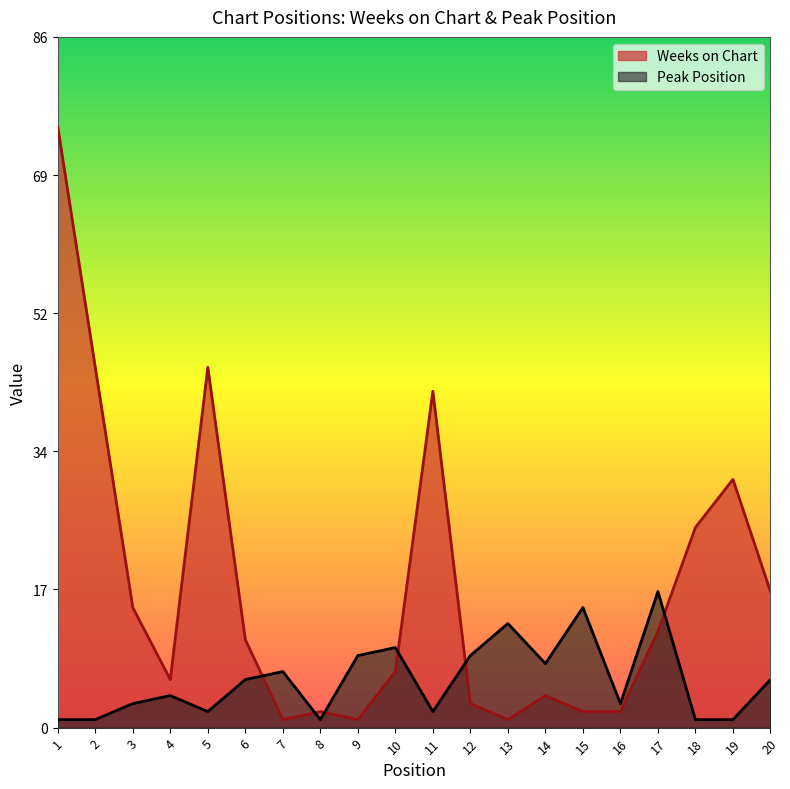

Where is the first local maximum for Weeks on Chart?

5